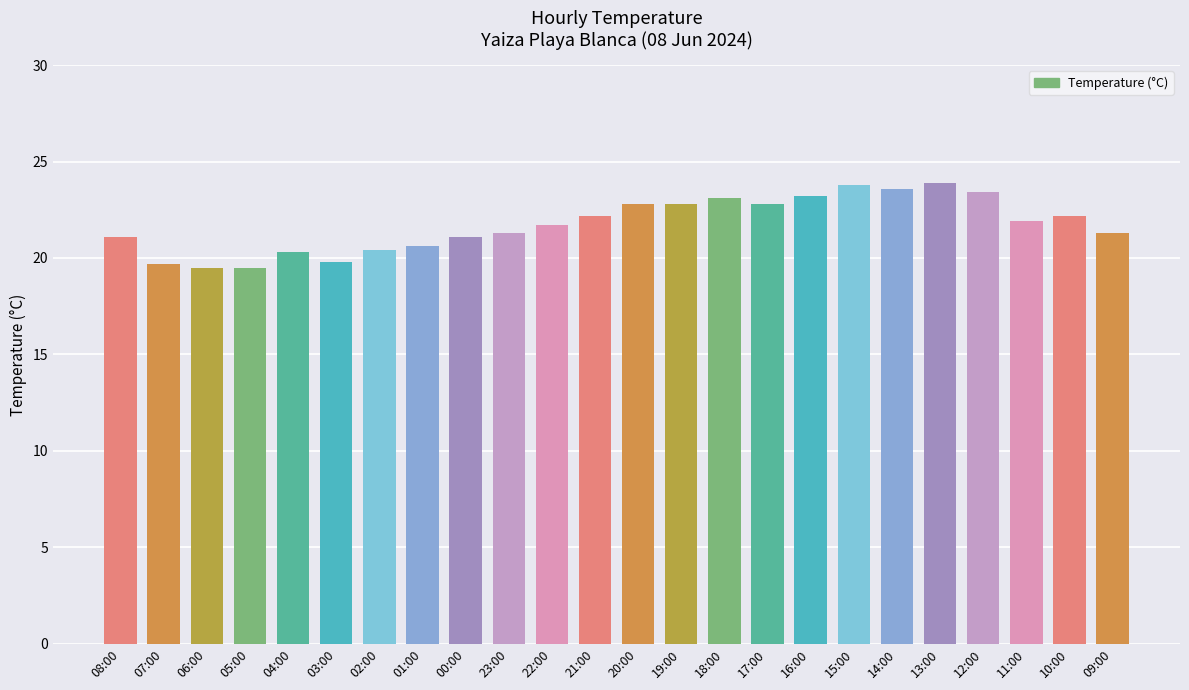

True or false: the data shows 5.9 at 21:00.

False